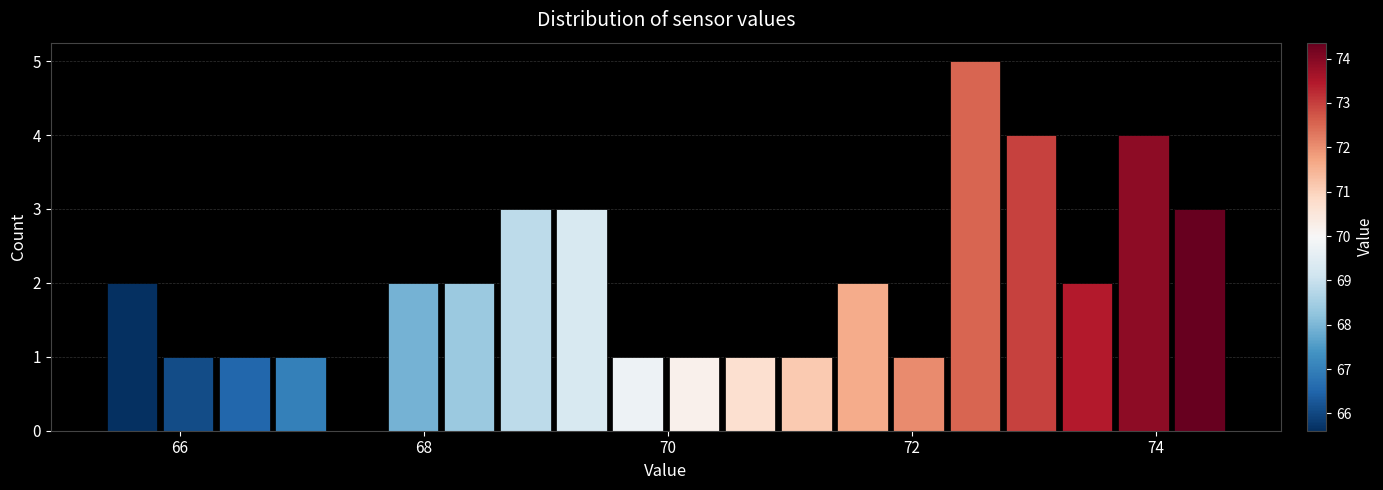

Read against the x-axis, roughly where is the centre of the tallest bar?

72.6